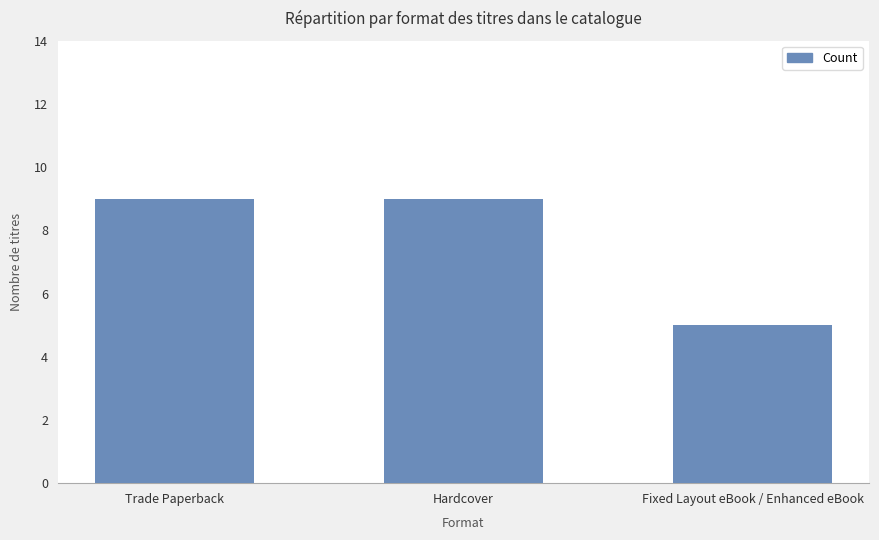

What is the difference between the values at Fixed Layout eBook / Enhanced eBook and Hardcover?

4